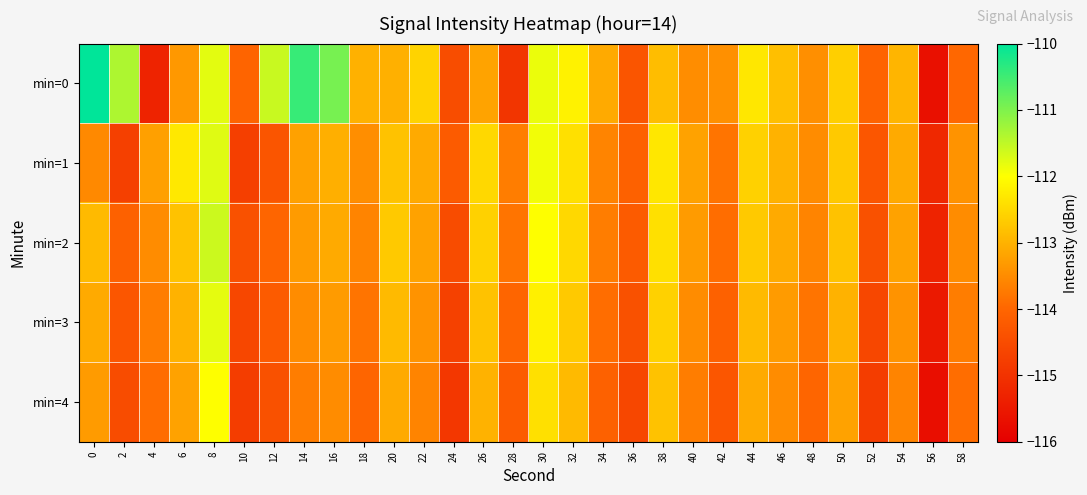

Reading left to right, extract all data points from this chart.

min=0: 0=-107.8	2=-111.4	4=-115.3	6=-113.3	8=-111.8	10=-114.0	12=-111.6	14=-110.4	16=-110.9	18=-113.0	20=-113.0	22=-112.6	24=-114.5	26=-113.2	28=-114.9	30=-111.8	32=-112.2	34=-113.1	36=-114.3	38=-112.9	40=-113.5	42=-113.4	44=-112.3	46=-112.8	48=-113.4	50=-112.6	52=-114.0	54=-113.0	56=-115.7	58=-114.0
min=1: 0=-113.5	2=-114.7	4=-113.2	6=-112.3	8=-111.8	10=-114.8	12=-114.3	14=-113.2	16=-113.0	18=-113.5	20=-112.8	22=-113.1	24=-114.2	26=-112.5	28=-113.7	30=-111.9	32=-112.4	34=-113.6	36=-114.1	38=-112.3	40=-113.2	42=-113.8	44=-112.6	46=-113.0	48=-113.5	50=-112.7	52=-114.3	54=-113.1	56=-115.2	58=-113.4
min=2: 0=-112.9	2=-114.1	4=-113.5	6=-112.8	8=-111.6	10=-114.4	12=-114.0	14=-113.3	16=-113.1	18=-113.6	20=-112.7	22=-113.2	24=-114.5	26=-112.6	28=-113.8	30=-112.0	32=-112.5	34=-113.7	36=-114.2	38=-112.4	40=-113.3	42=-113.9	44=-112.7	46=-113.1	48=-113.6	50=-112.8	52=-114.4	54=-113.2	56=-115.3	58=-113.5
min=3: 0=-113.1	2=-114.3	4=-113.7	6=-113.0	8=-111.8	10=-114.6	12=-114.2	14=-113.5	16=-113.3	18=-113.8	20=-112.9	22=-113.4	24=-114.7	26=-112.8	28=-114.0	30=-112.2	32=-112.7	34=-113.9	36=-114.4	38=-112.6	40=-113.5	42=-114.1	44=-112.9	46=-113.3	48=-113.8	50=-113.0	52=-114.6	54=-113.4	56=-115.5	58=-113.7
min=4: 0=-113.3	2=-114.5	4=-113.9	6=-113.2	8=-112.0	10=-114.8	12=-114.4	14=-113.7	16=-113.5	18=-114.0	20=-113.1	22=-113.6	24=-114.9	26=-113.0	28=-114.2	30=-112.4	32=-112.9	34=-114.1	36=-114.6	38=-112.8	40=-113.7	42=-114.3	44=-113.1	46=-113.5	48=-114.0	50=-113.2	52=-114.8	54=-113.6	56=-115.7	58=-113.9